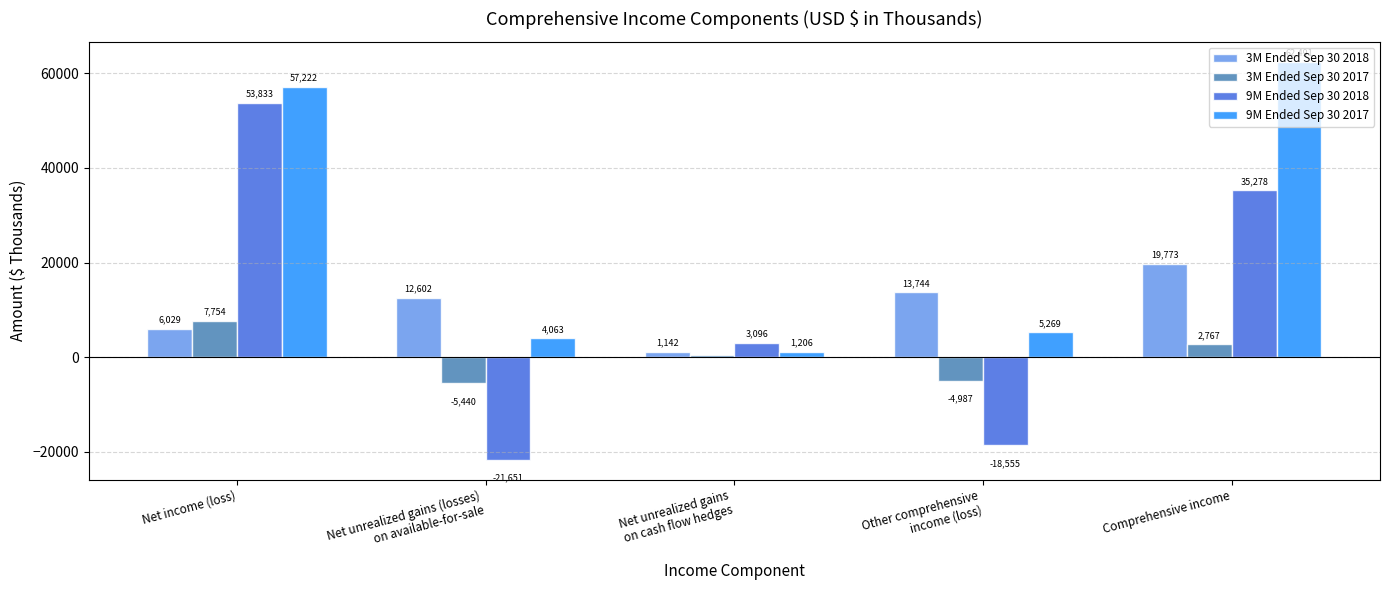

Reading left to right, extract all data points from this chart.

3M Ended Sep 30 2018: Net income (loss)=6029	Net unrealized gains (losses)
on available-for-sale=12602	Net unrealized gains
on cash flow hedges=1142	Other comprehensive
income (loss)=13744	Comprehensive income=19773
3M Ended Sep 30 2017: Net income (loss)=7754	Net unrealized gains (losses)
on available-for-sale=-5440	Net unrealized gains
on cash flow hedges=453	Other comprehensive
income (loss)=-4987	Comprehensive income=2767
9M Ended Sep 30 2018: Net income (loss)=53833	Net unrealized gains (losses)
on available-for-sale=-21651	Net unrealized gains
on cash flow hedges=3096	Other comprehensive
income (loss)=-18555	Comprehensive income=35278
9M Ended Sep 30 2017: Net income (loss)=57222	Net unrealized gains (losses)
on available-for-sale=4063	Net unrealized gains
on cash flow hedges=1206	Other comprehensive
income (loss)=5269	Comprehensive income=62491